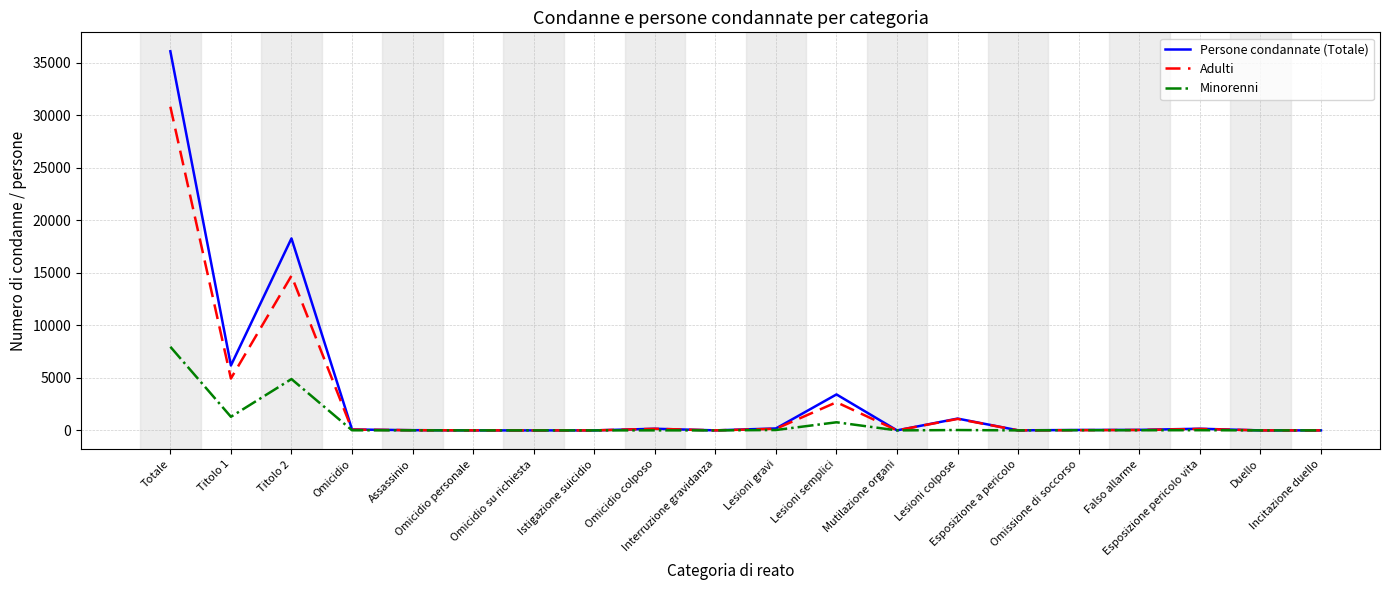

What position from the right is Lesioni semplici?

9